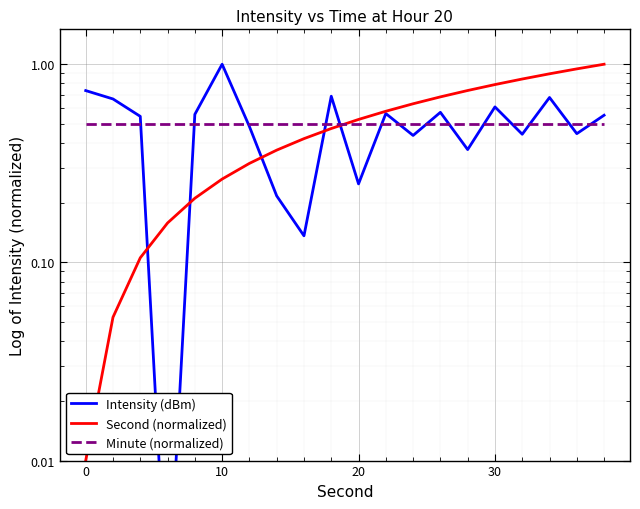

How many distinct data groups are displayed?

3